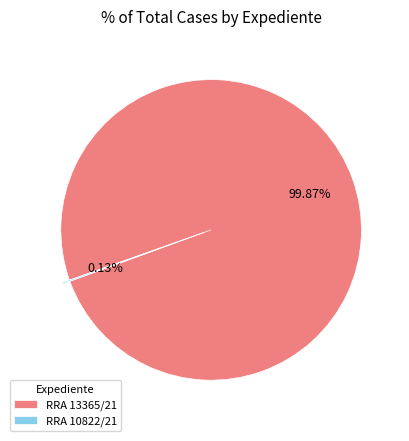

Does any single category account for the majority?

Yes